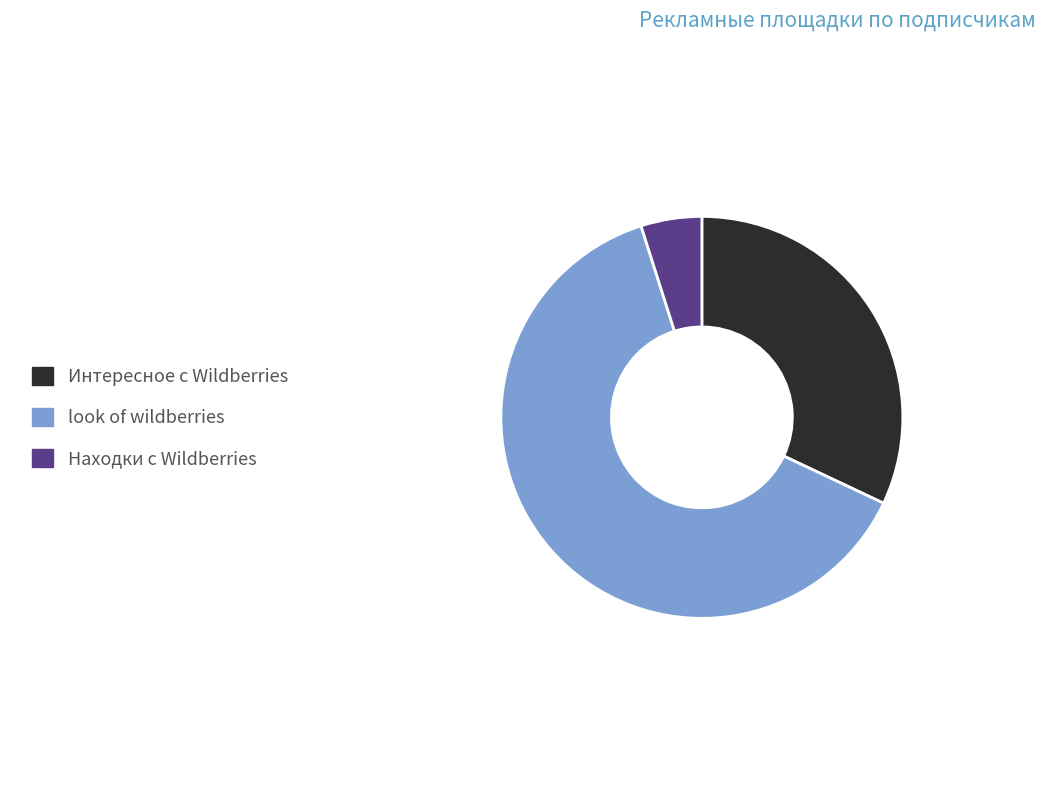

Which category has the smallest portion of the pie?

Находки с Wildberries